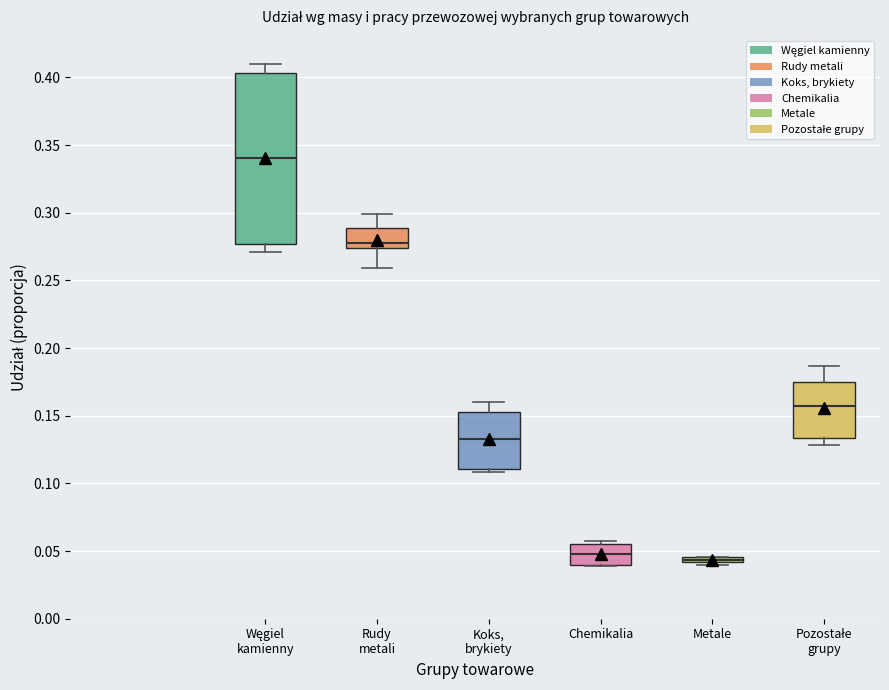

Comparing the boxes themselves (not the whiskers), which one is the tallest?

Węgiel kamienny